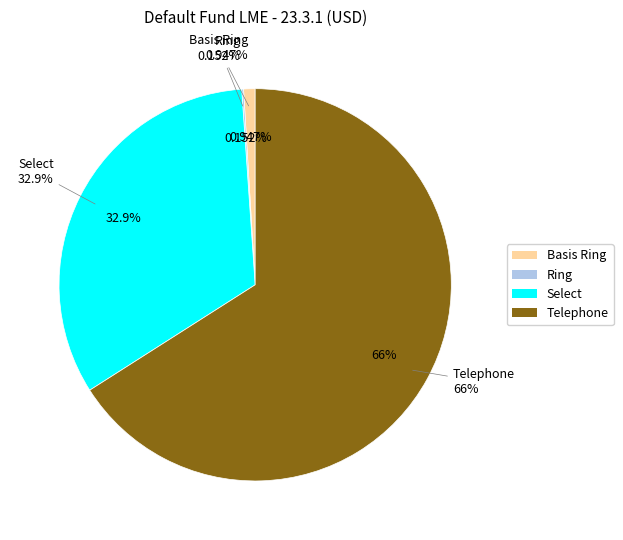

Is it true that Select is 33% of the pie?

True